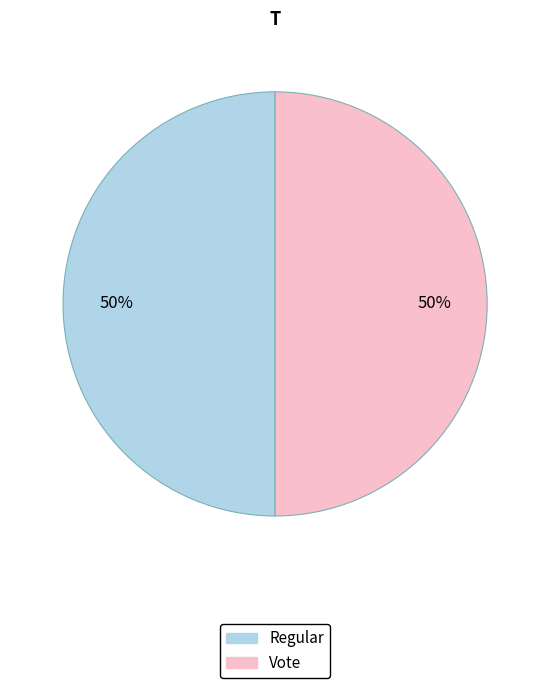

The Vote slice represents 62% of the pie. True or false?

False